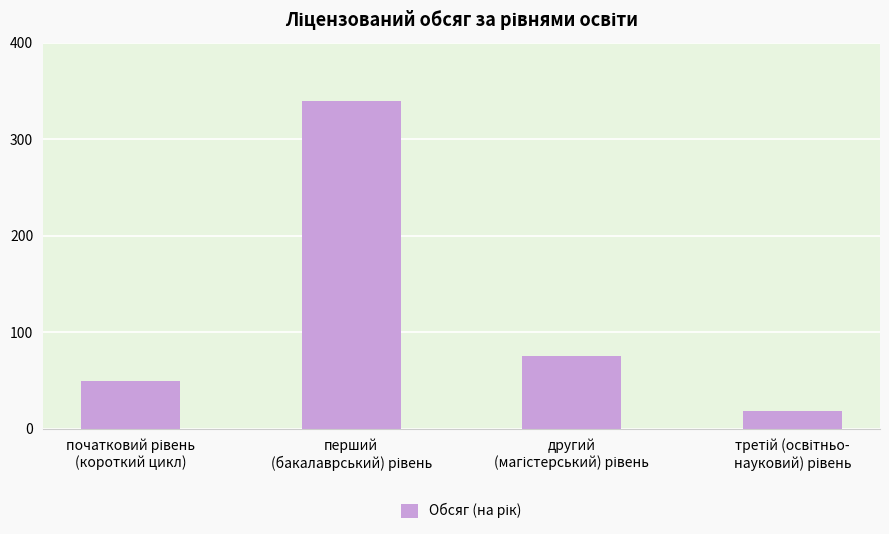

What is the minimum value shown in the chart?

19